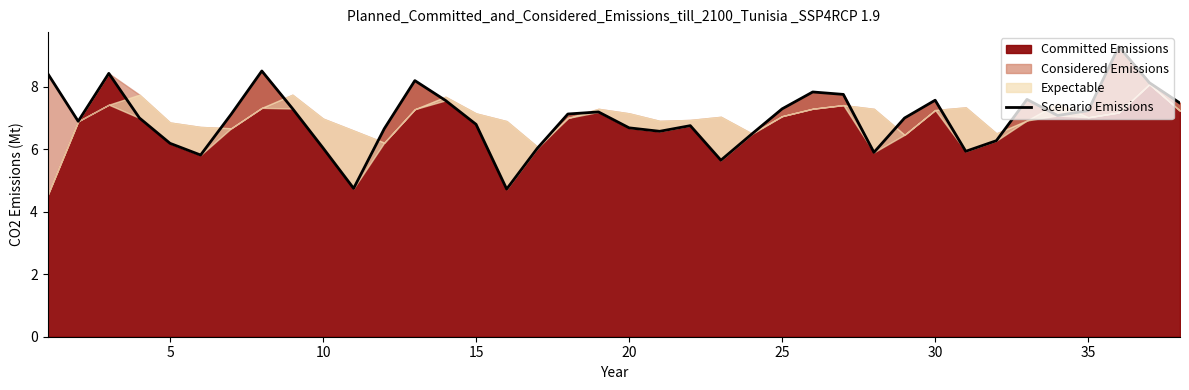

Is it true that the value at 15 is 8.9?

False